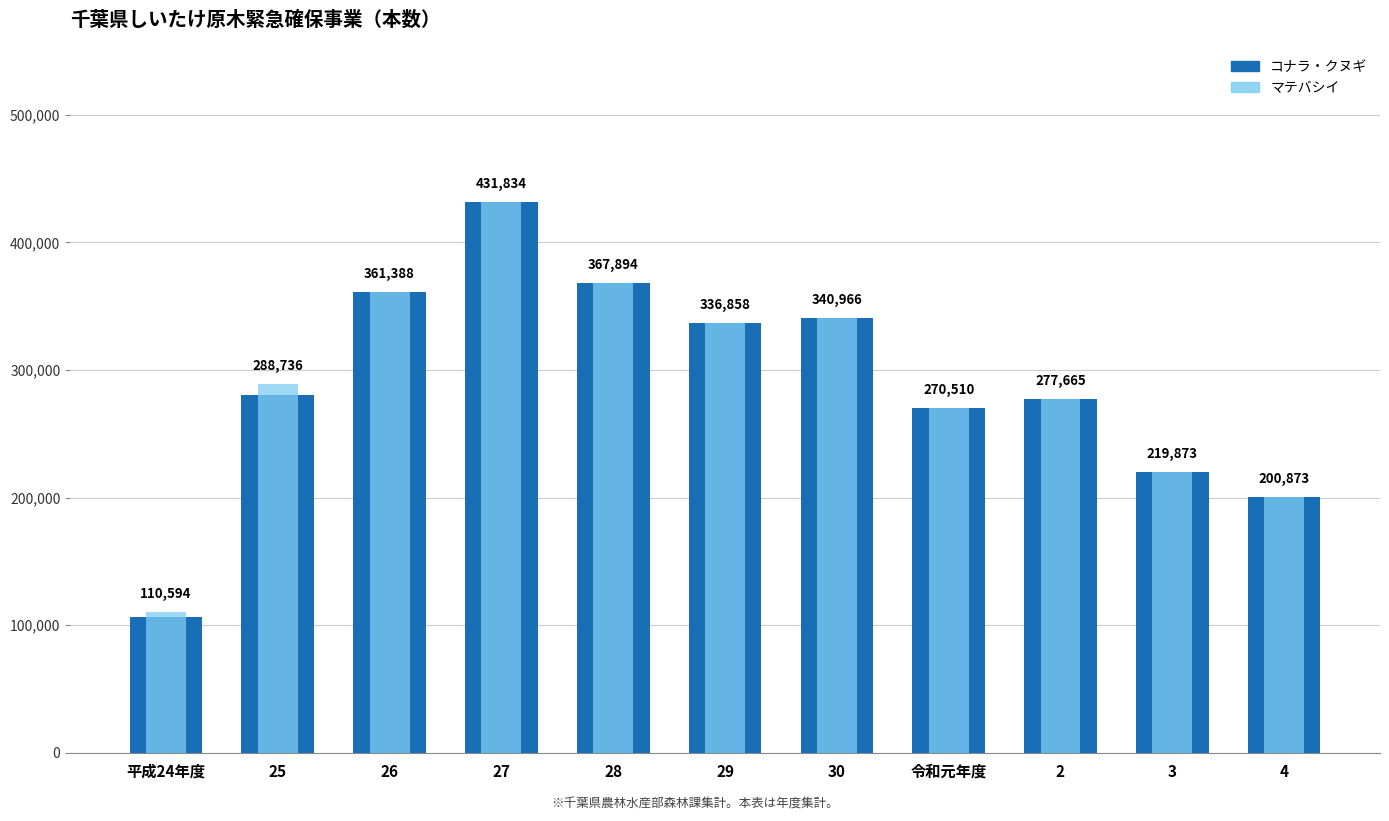

At which category does the chart reach its peak across all series?

27